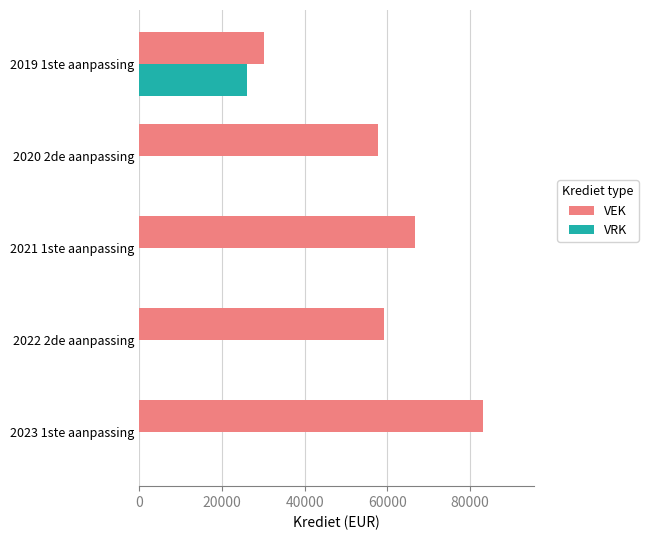

What is the average value of the VRK series?

5211